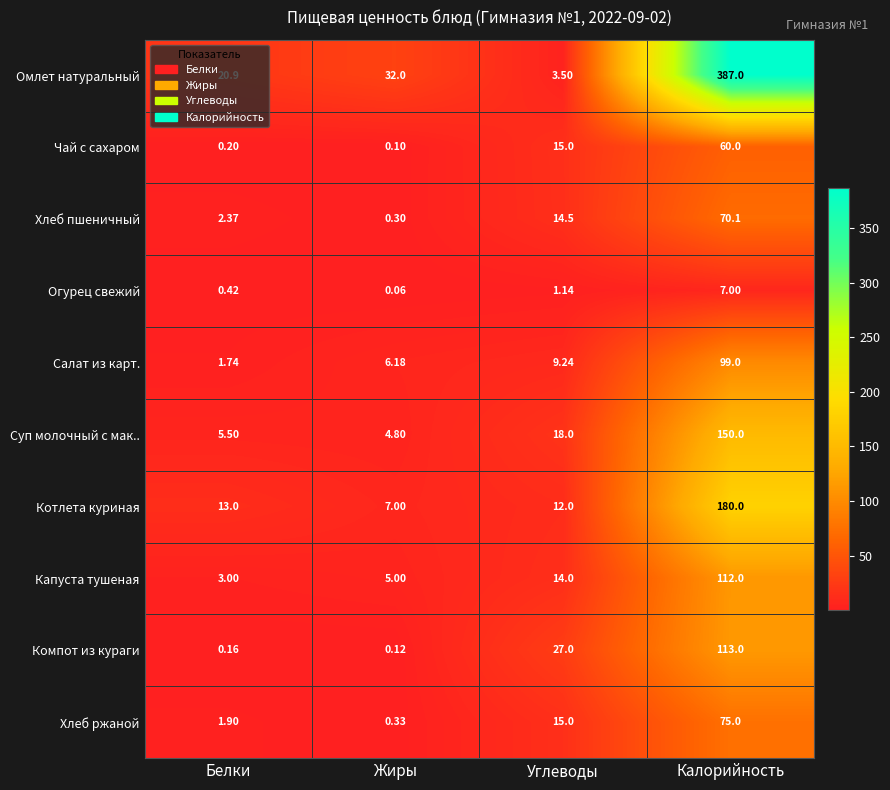

Which series has the largest total across all categories?

Омлет натуральный